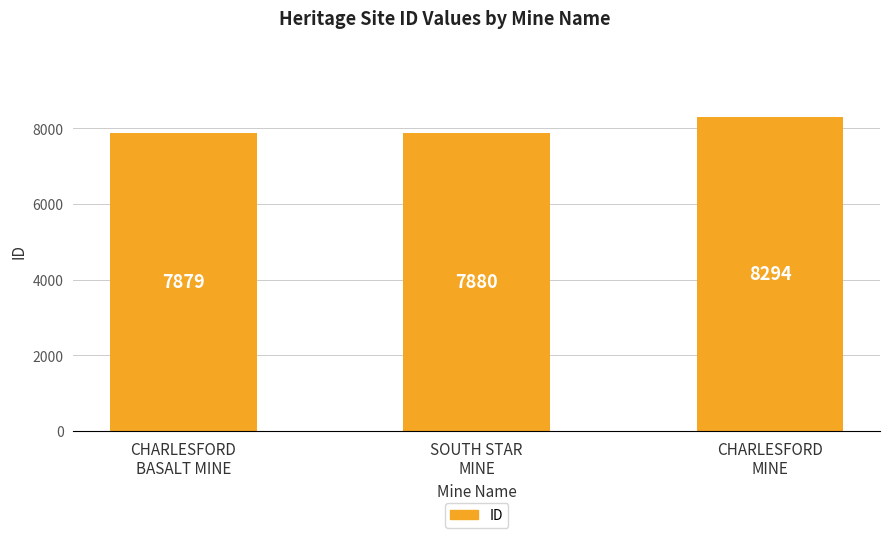

The chart shows a value of 7879 at CHARLESFORD
BASALT MINE. True or false?

True